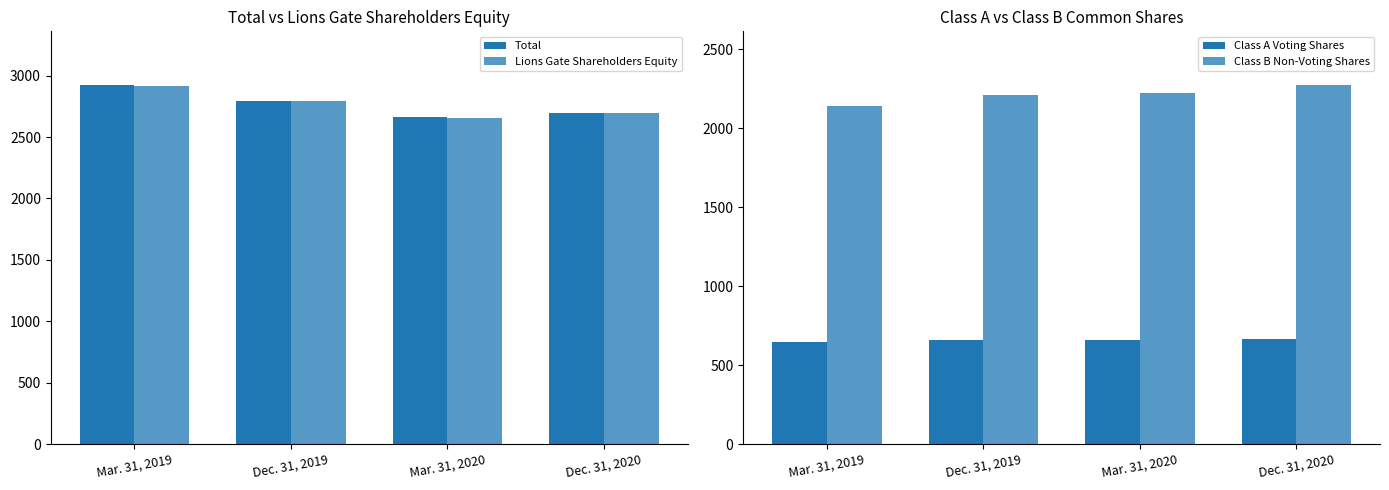

The value of Lions Gate Shareholders Equity at Mar. 31, 2020 is 2658.0. True or false?

True